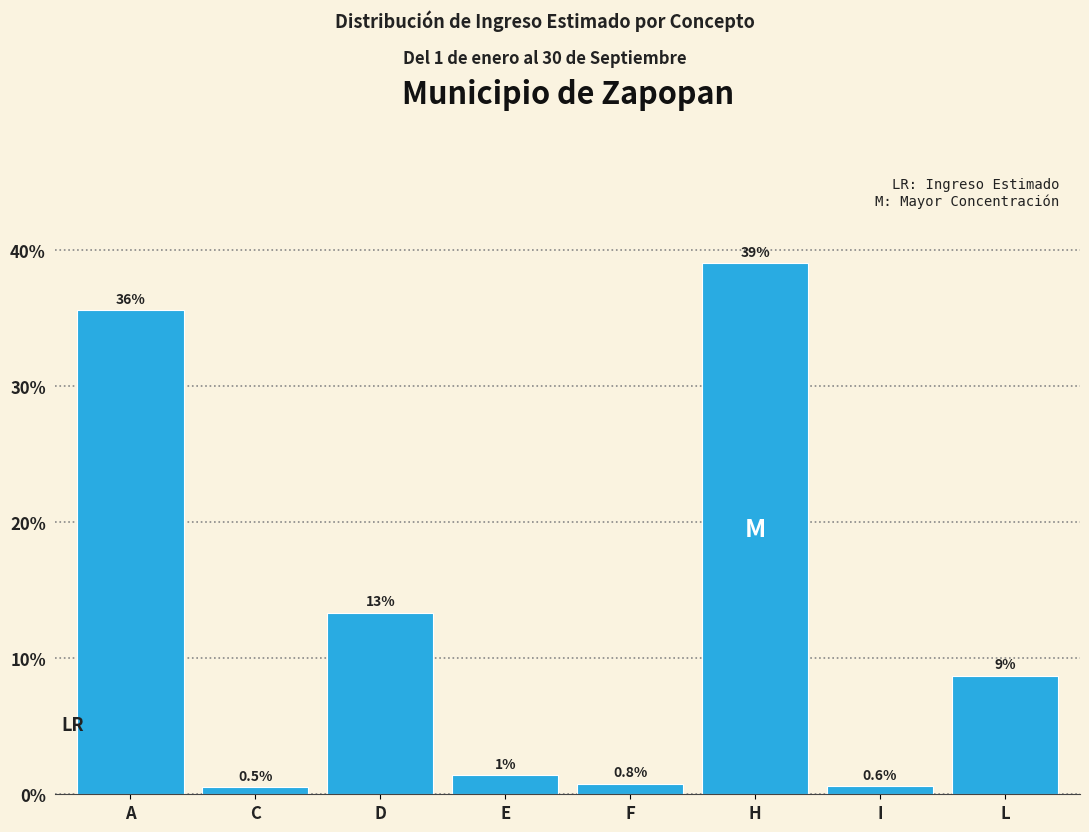

The chart shows a value of 35.6 at A. True or false?

True